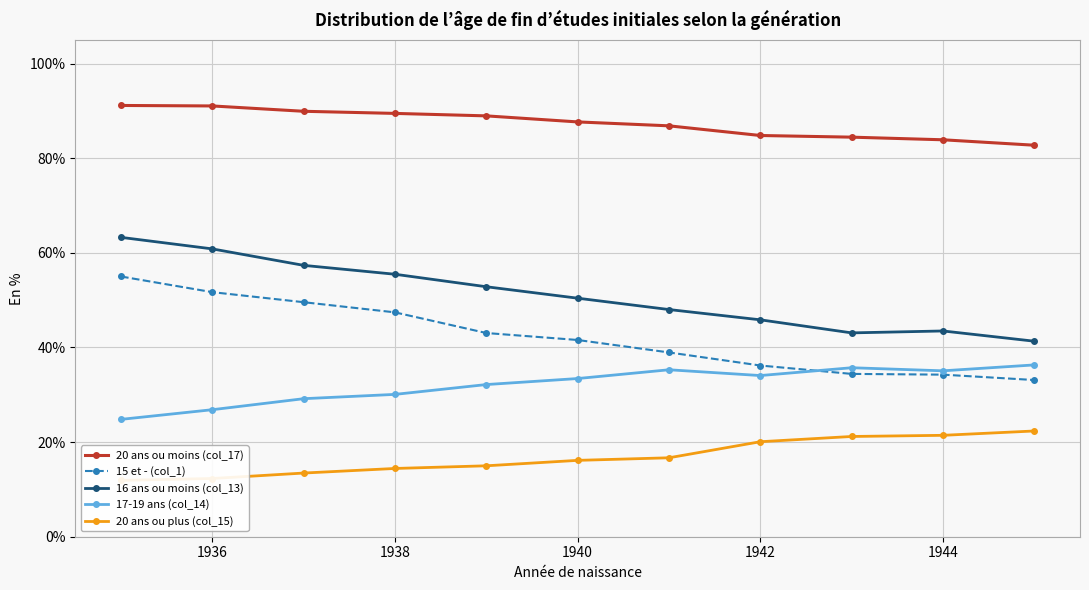

Is it true that 15 et - (col_1) equals 34.3 at 1944?

True